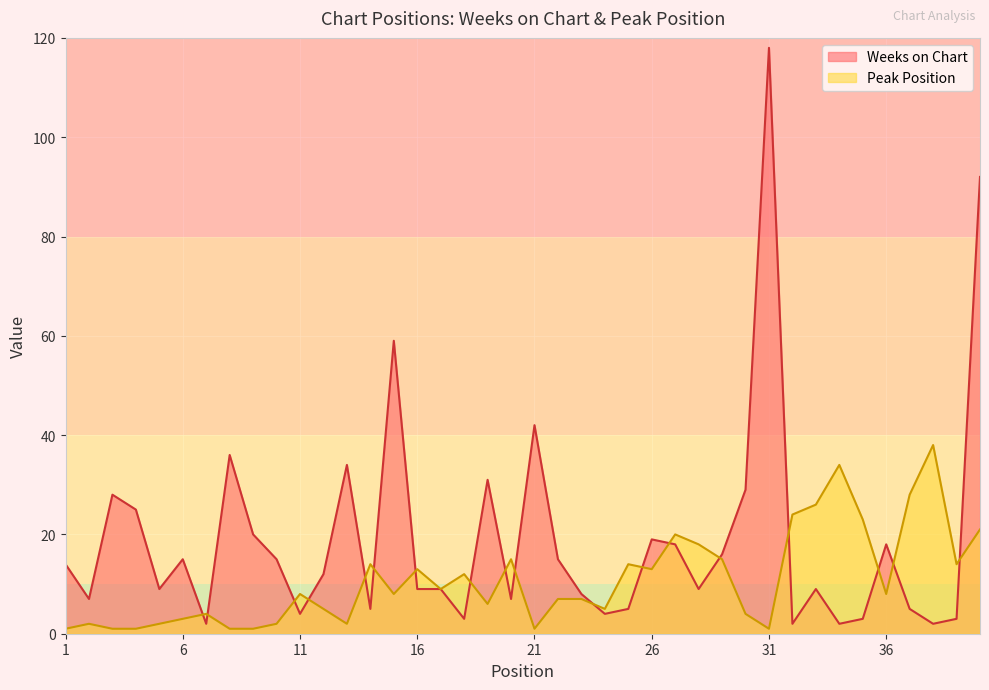

What is the value of the Weeks on Chart point at the 33rd from the left?

9